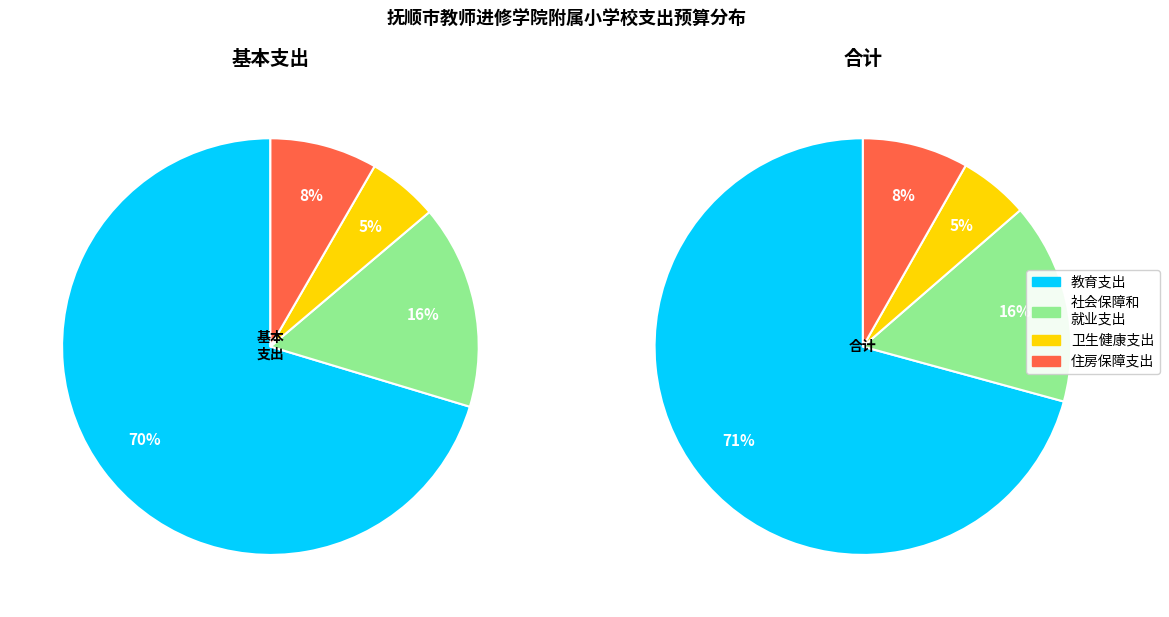

Is it true that 卫生健康支出 is 1% of the pie?

False